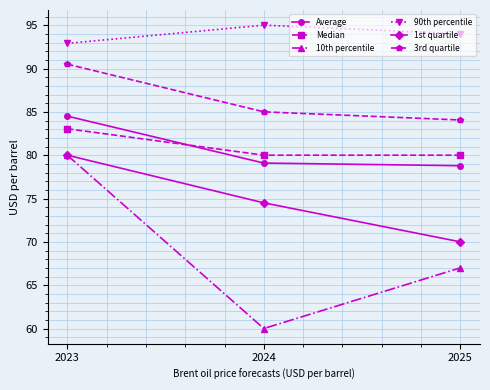

Is the value of Average at 2025 greater than the value of 3rd quartile at 2024?

No